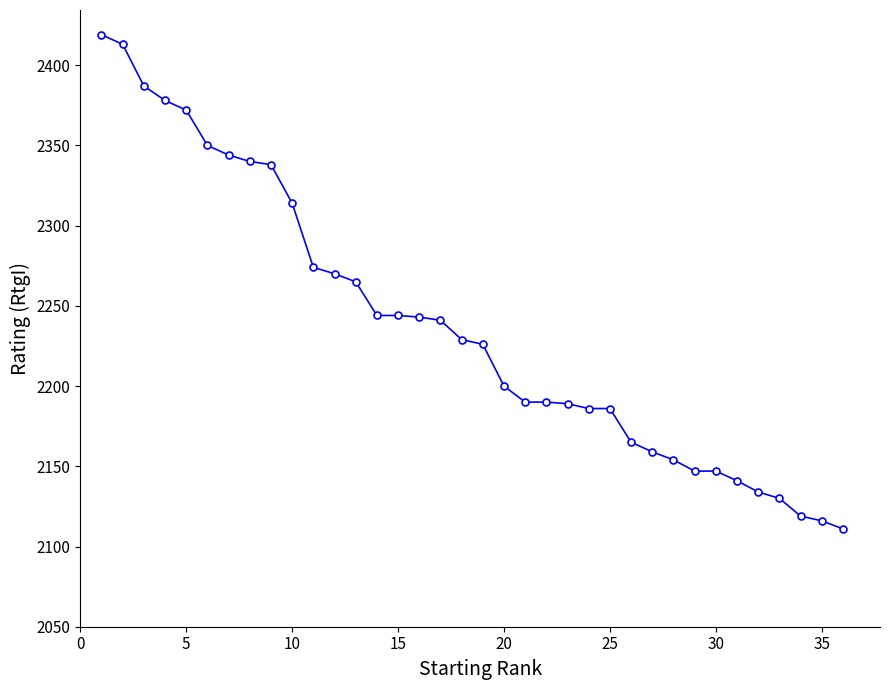

Count the number of categories in the chart.

36